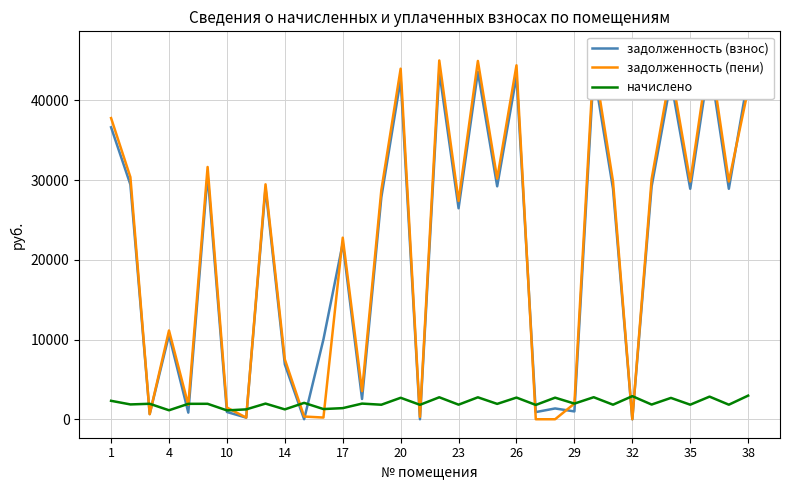

What is the maximum value for задолженность (пени)?

46356.8